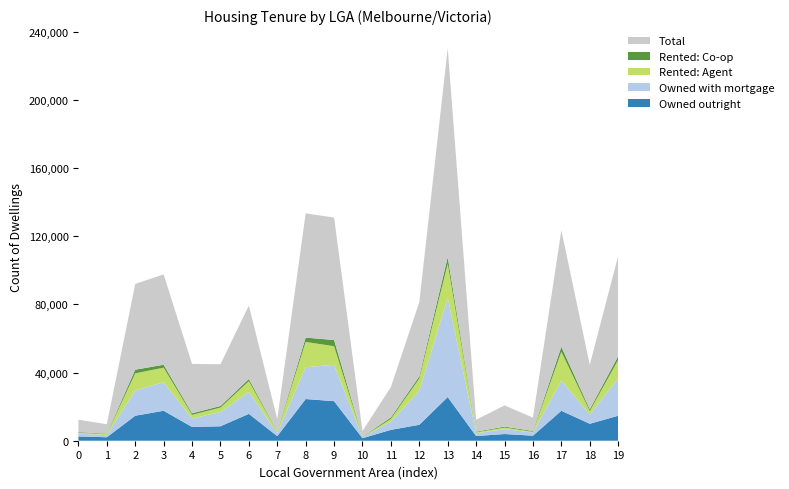

Reading left to right, list all the values displayed in this chart.

Owned outright: Alpine=2518	Ararat=2040	Ballarat=14673	Banyule=17586	Bass Coast=8078	Baw Baw=8482	Bayside=15770	Benalla=2691	Boroondara=24467	Brimbank=23223	Buloke=1472	Campaspe=6382	Cardinia=9350	Casey=25637	Central Goldfields=2749	Colac-Otway=3927	Corangamite=2961	Darebin=17587	East Gippsland=9958	Frankston=14658
Owned with mortgage: Alpine=1598	Ararat=1317	Ballarat=14783	Banyule=16757	Bass Coast=4942	Baw Baw=8339	Bayside=12832	Benalla=1759	Boroondara=18713	Brimbank=21314	Buloke=553	Campaspe=4791	Cardinia=19890	Casey=58223	Central Goldfields=1584	Colac-Otway=2840	Corangamite=1849	Darebin=17655	East Gippsland=5440	Frankston=21966
Rented: Agent: Alpine=557	Ararat=549	Ballarat=10087	Banyule=8554	Bass Coast=2176	Baw Baw=2627	Bayside=6344	Benalla=795	Boroondara=14826	Brimbank=10945	Buloke=87	Campaspe=1647	Cardinia=7263	Casey=20049	Central Goldfields=590	Colac-Otway=973	Corangamite=445	Darebin=16980	East Gippsland=2011	Frankston=10792
Rented: Co-op: Alpine=372	Ararat=263	Ballarat=2137	Banyule=1709	Bass Coast=915	Baw Baw=923	Bayside=1284	Benalla=260	Boroondara=2524	Brimbank=3630	Buloke=194	Campaspe=888	Cardinia=1318	Casey=3826	Central Goldfields=371	Colac-Otway=532	Corangamite=438	Darebin=2934	East Gippsland=1065	Frankston=2205
Total: Alpine=7271	Ararat=5509	Ballarat=50347	Banyule=53031	Bass Coast=28981	Baw Baw=24522	Bayside=43102	Benalla=7211	Boroondara=72924	Brimbank=71871	Buloke=3397	Campaspe=17840	Cardinia=43533	Casey=122674	Central Goldfields=7004	Colac-Otway=12460	Corangamite=7897	Darebin=68366	East Gippsland=26078	Frankston=58890